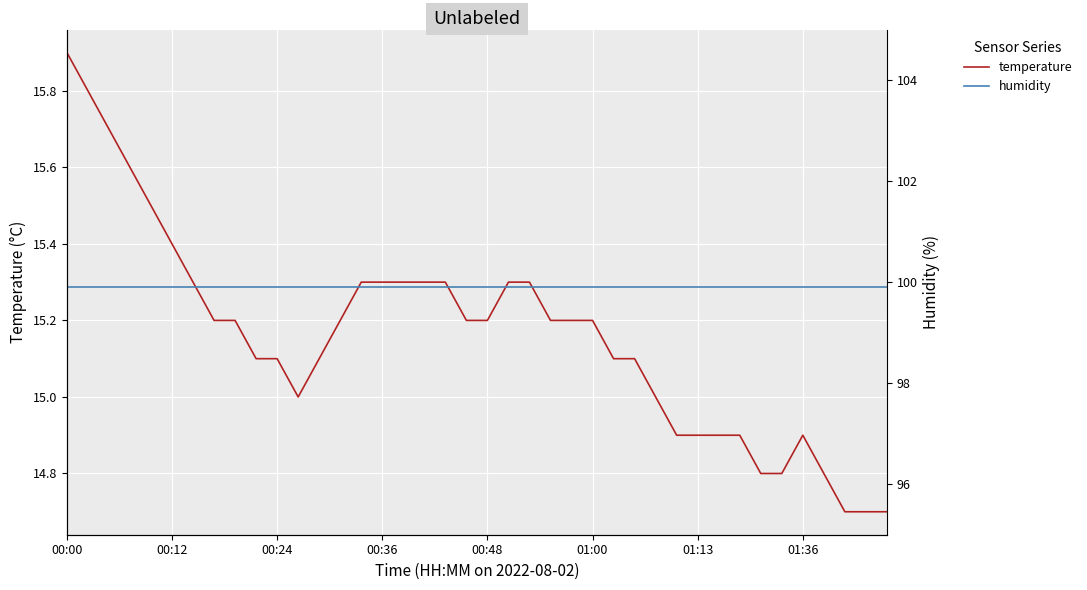

True or false: humidity and temperature intersect in this chart.

False